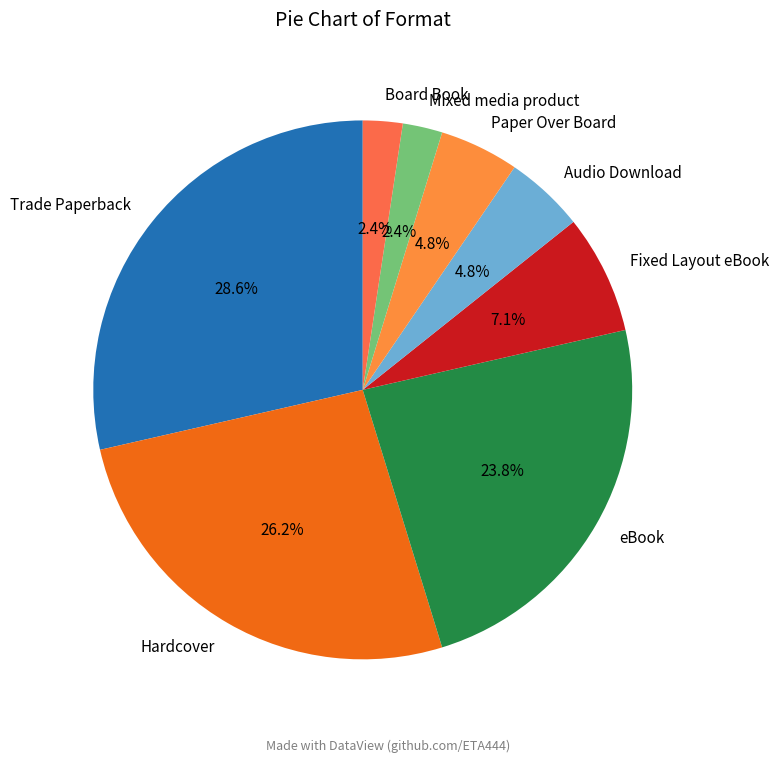

Count the number of slices in the pie.

8